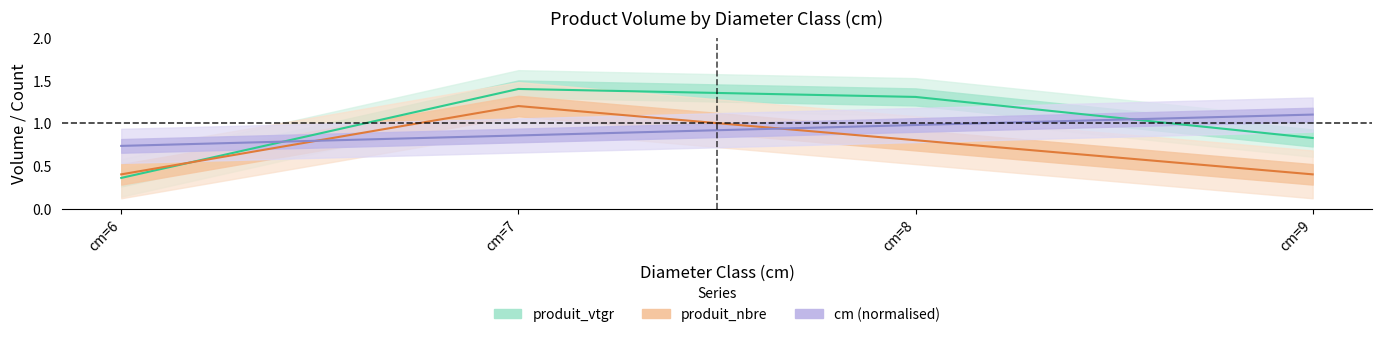

How many lines are shown in the chart?

3